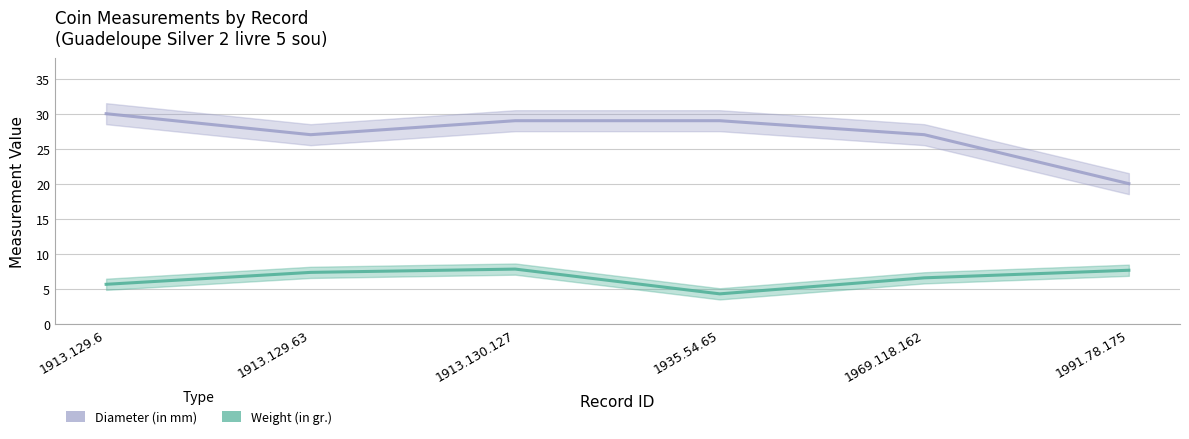

At which category does Diameter (in mm) reach its first local valley?

1913.129.63